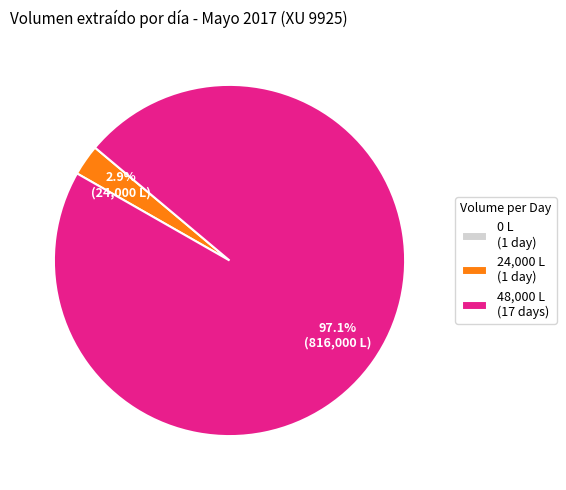

What is the largest slice in the pie chart?

48,000 L (17 days)